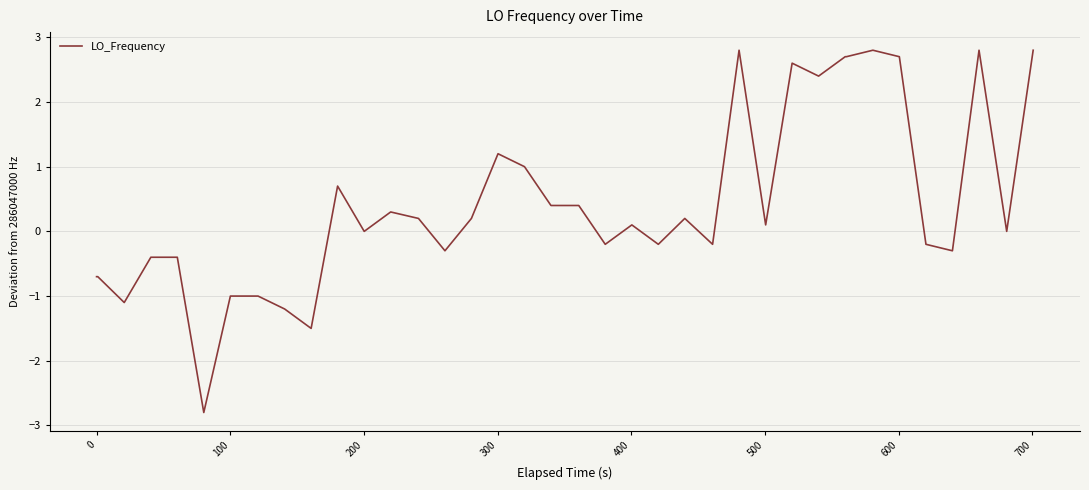

What is the minimum value shown in the chart?

-2.8